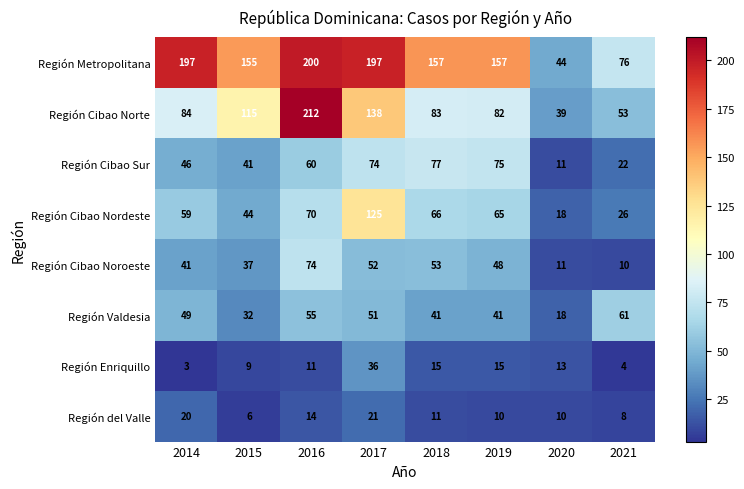

Is it true that Región Cibao Norte equals 55 at 2015?

False